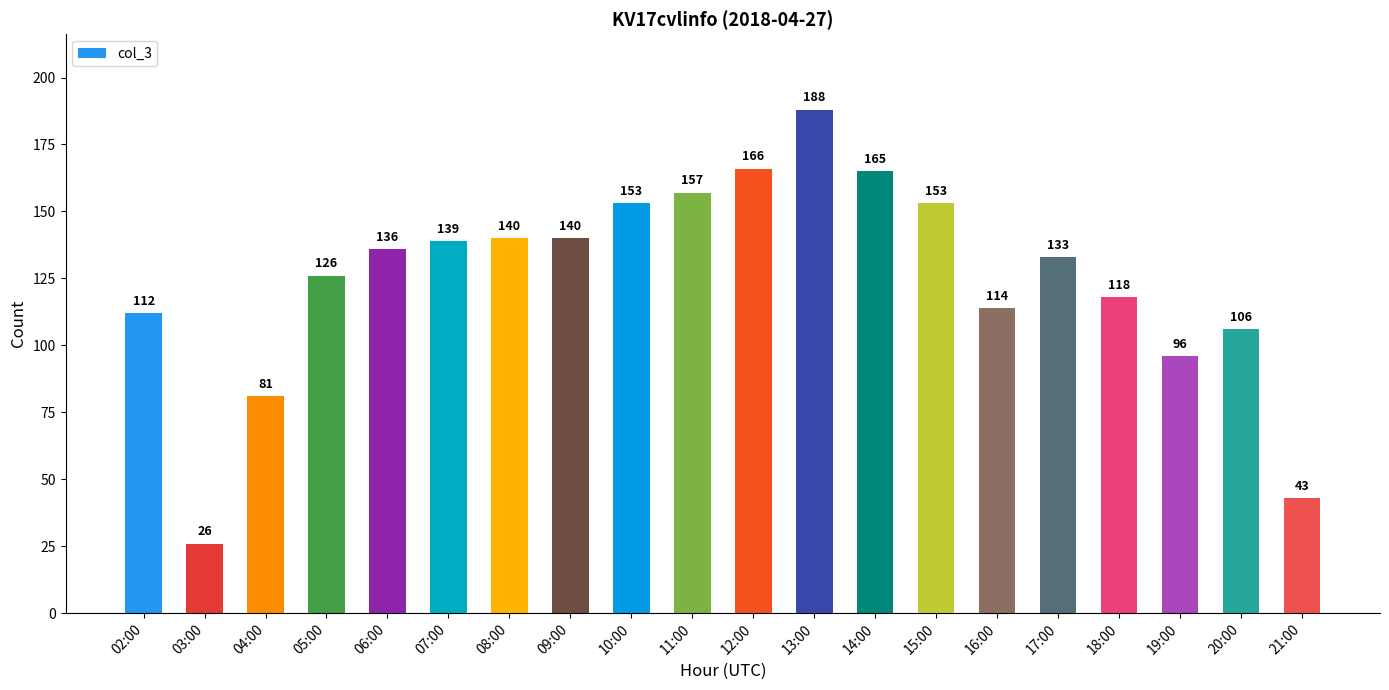

What is the value of the 16th bar from the left?

133